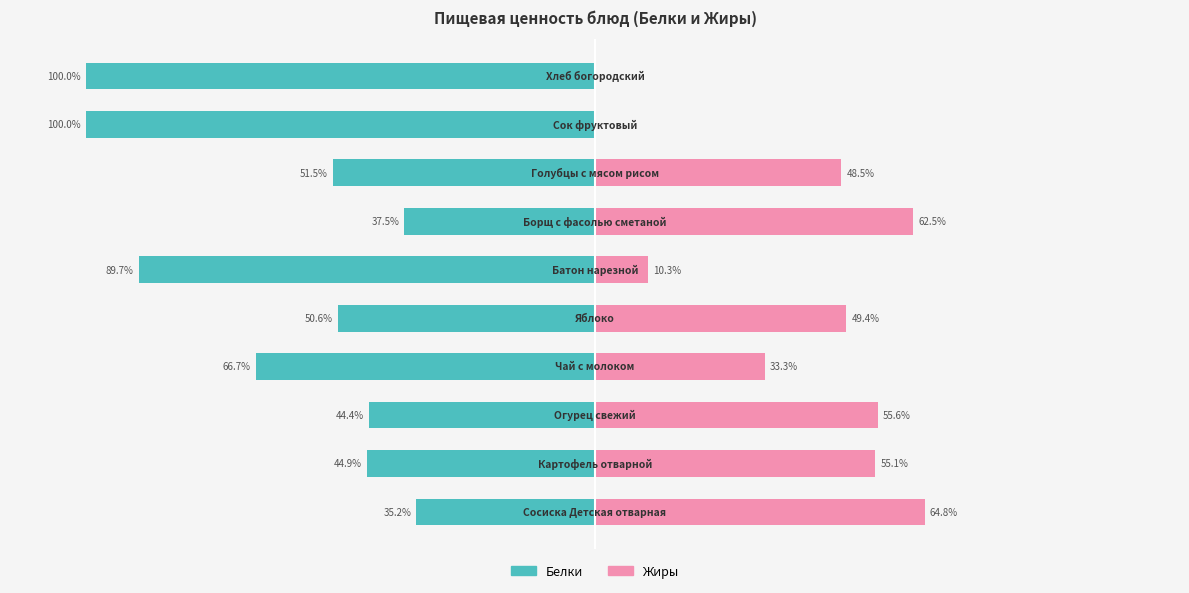

Rank the categories by Жиры value from lowest to highest.

8, 9, 5, 3, 7, 4, 1, 2, 6, 0